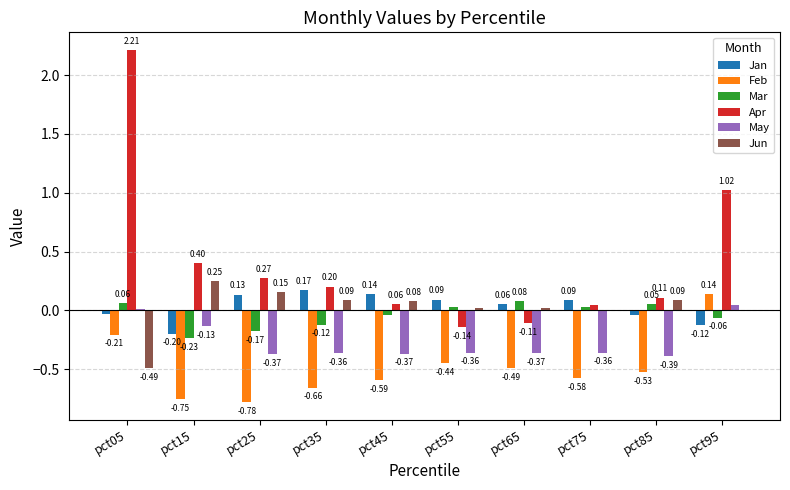

Is the value of Apr at pct65 greater than the value of May at pct55?

Yes